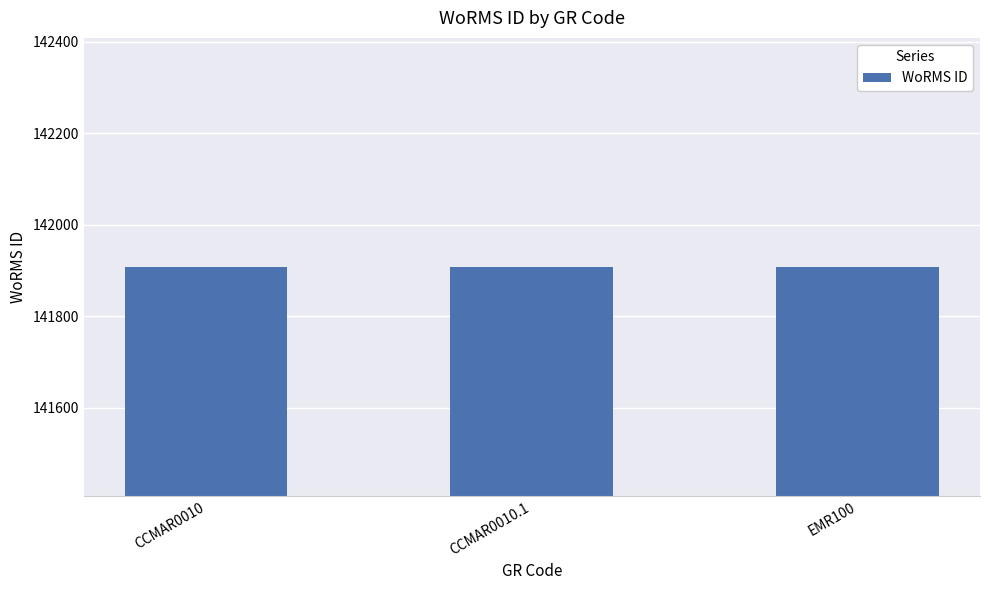

What is the label of the 1st bar from the left?

CCMAR0010